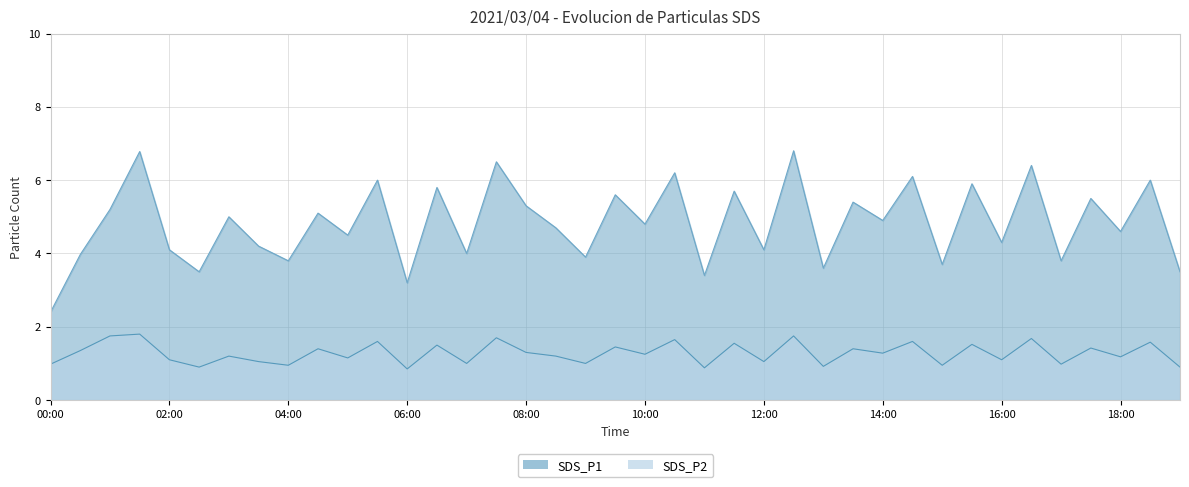

True or false: SDS_P2 and SDS_P1 intersect in this chart.

False